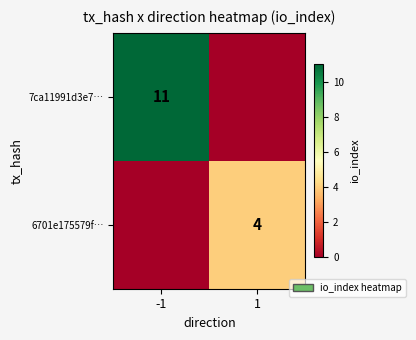

The value of 7ca11991d3e7… at -1 is 11. True or false?

True